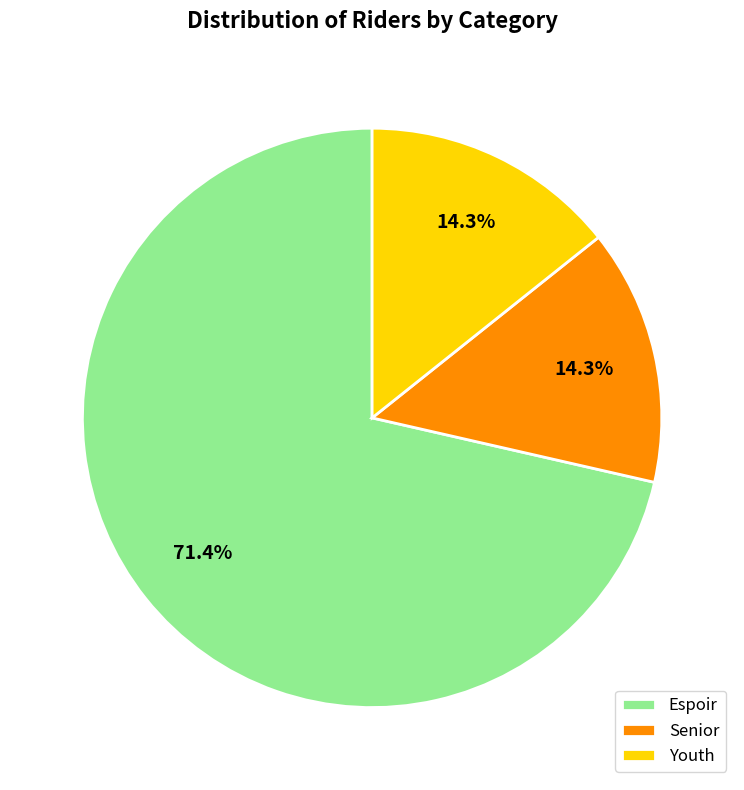

Which category has the biggest portion of the pie?

Espoir